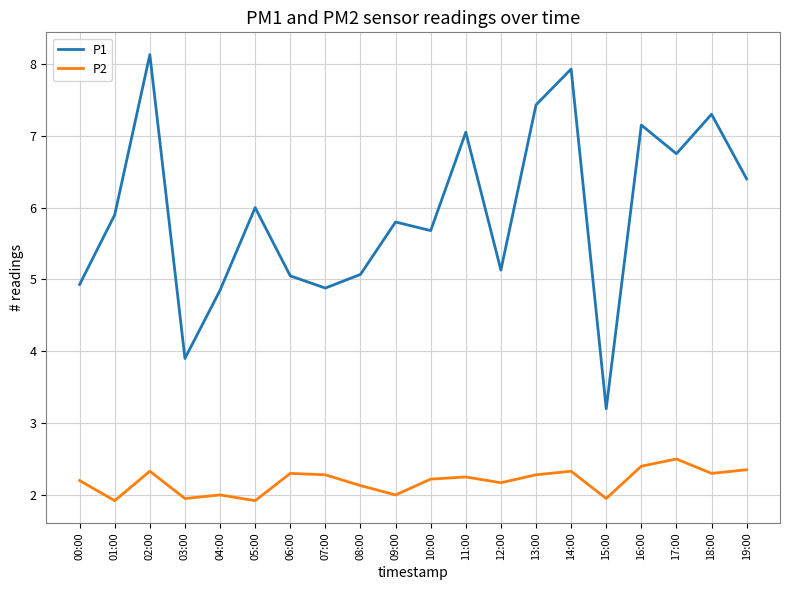

What is the sum of all P2 values?

43.8